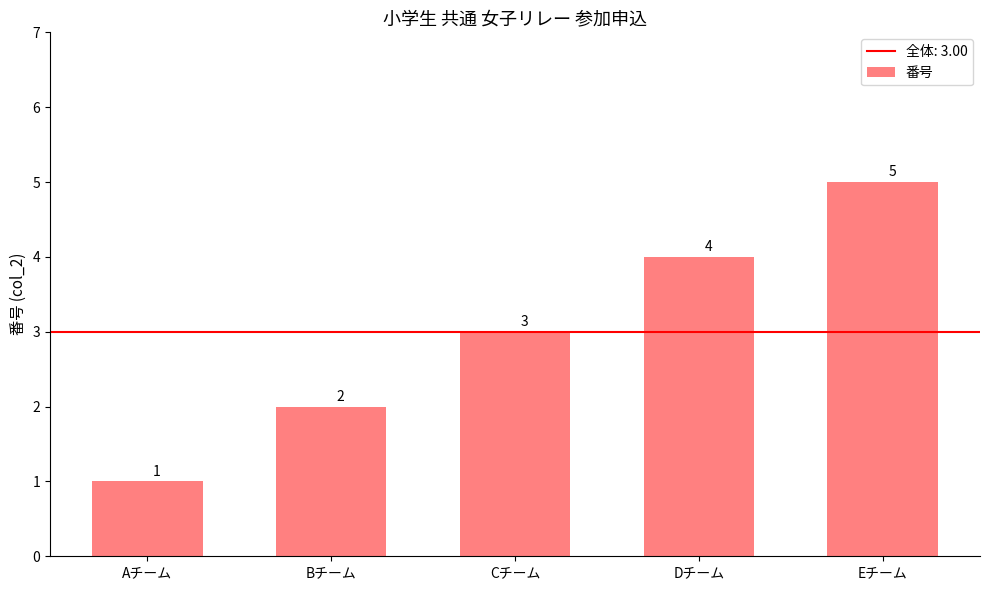

How many values are between 2 and 4?

3